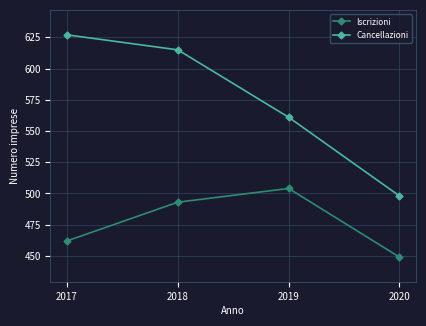

At how many categories does at least one series exceed 572?

2